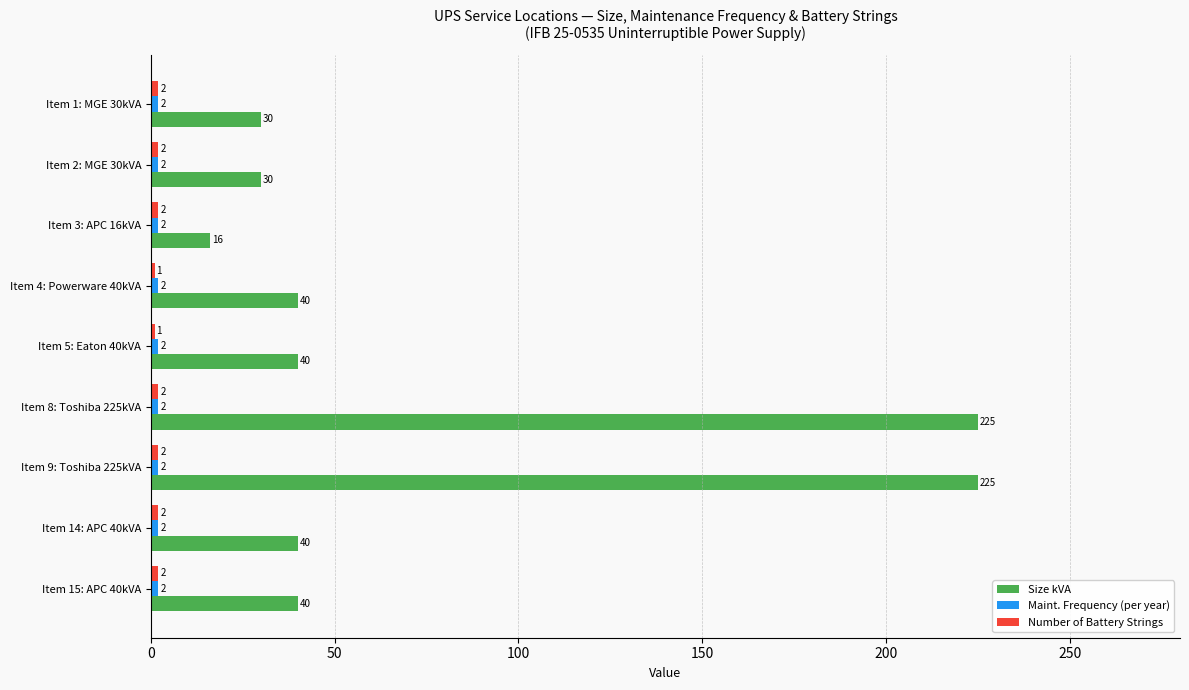

What is the difference between the maximum and minimum values in the Size kVA series?

209